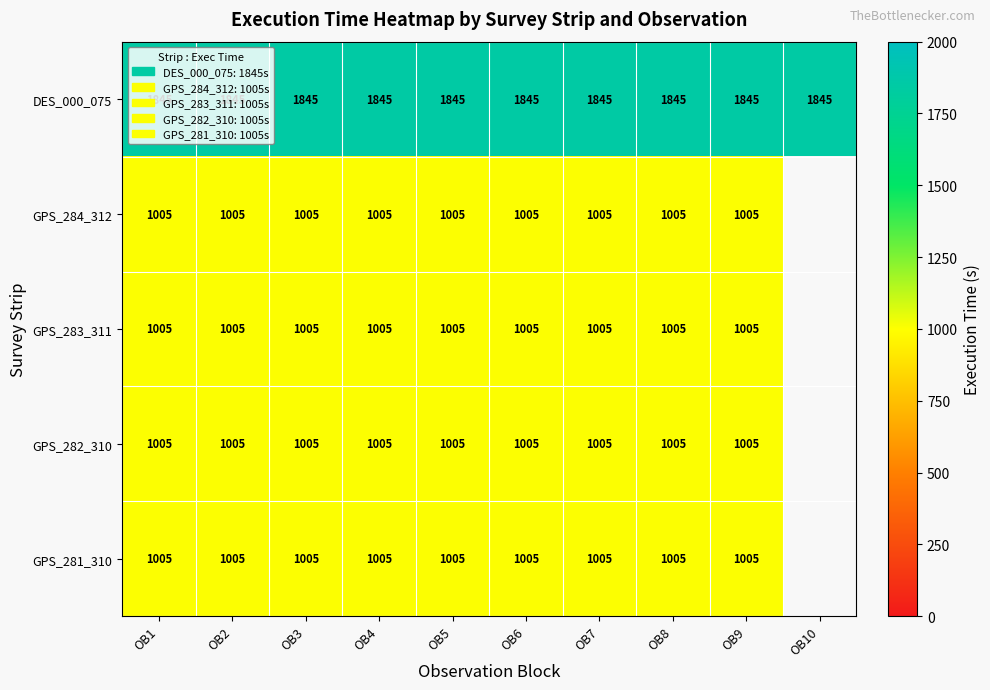

What is the total value across all series at OB1?

5865